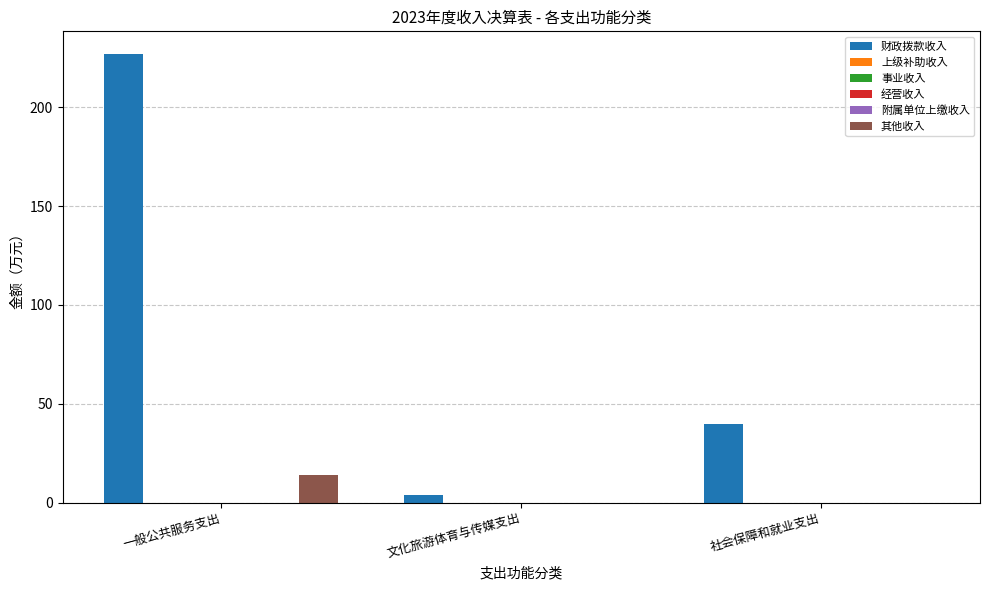

At which label does 其他收入 reach its peak?

一般公共服务支出